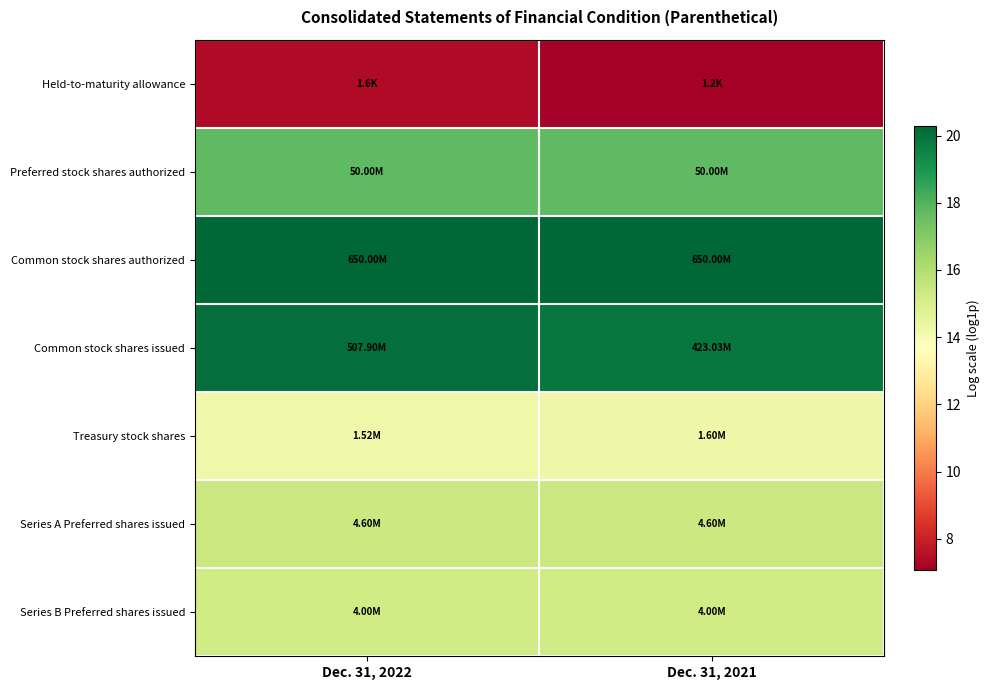

What is the total value across all series at Dec. 31, 2022?

110.3